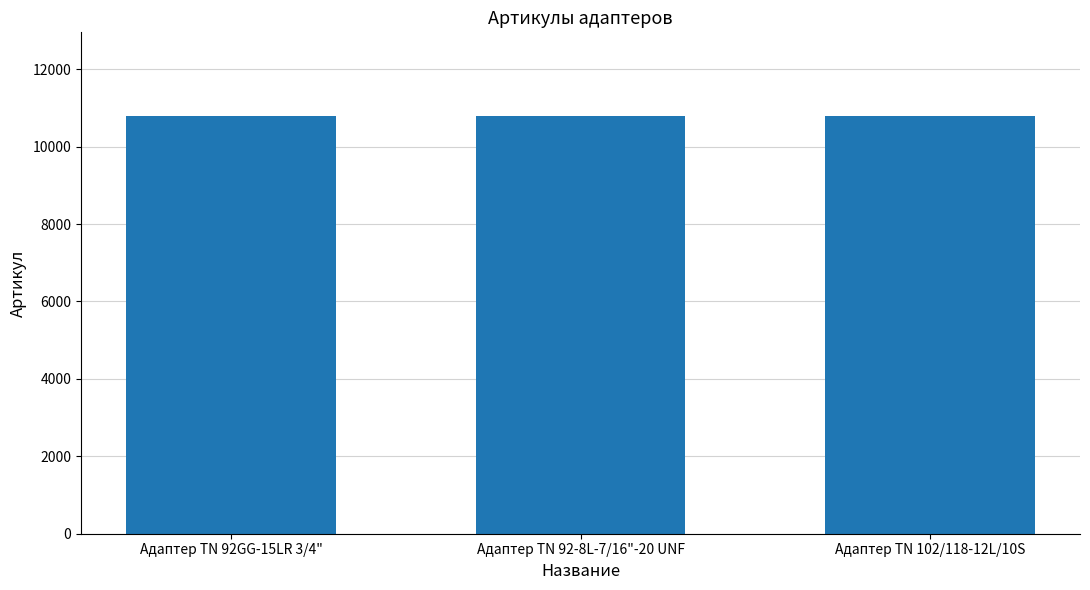

What is the change in value from Адаптер TN 92GG-15LR 3/4" to Адаптер TN 92-8L-7/16"-20 UNF?

+1